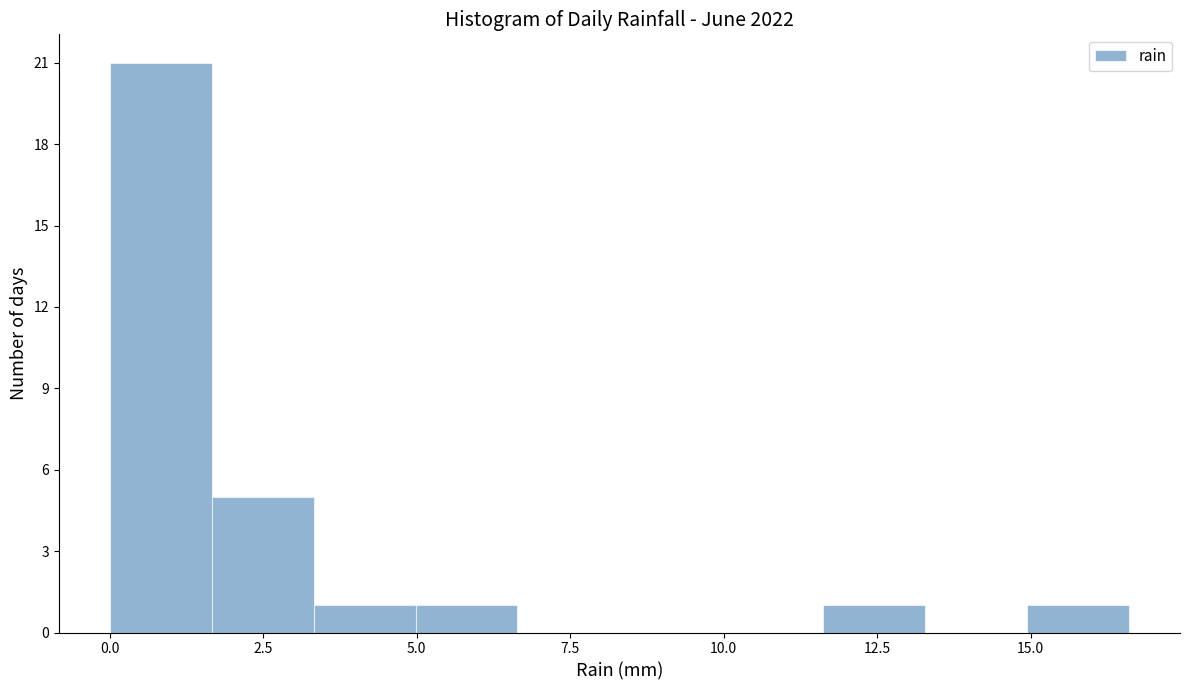

Around what value on the x-axis is the tallest bar? Give the approximate position of its centre, as read against the axis.

1.0